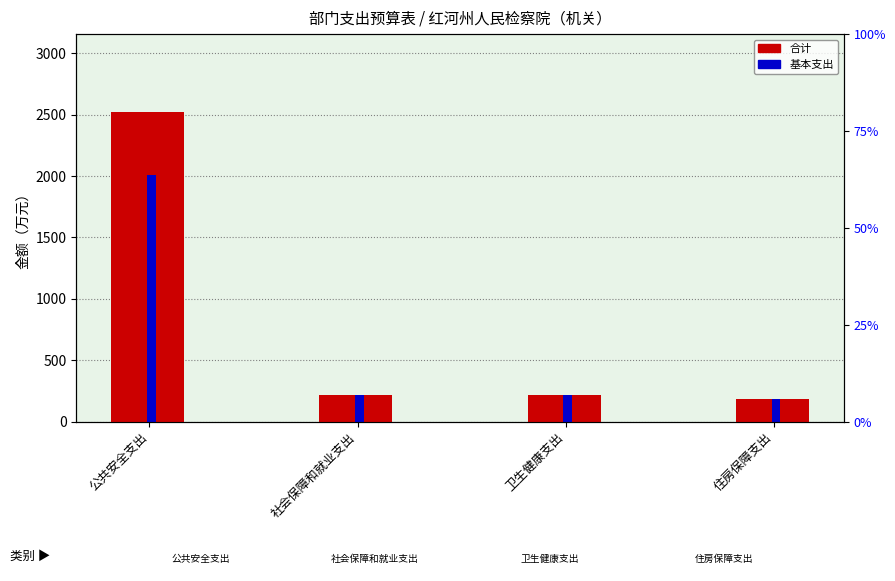

True or false: 基本支出 has a value of 216.4 at 卫生健康支出.

True